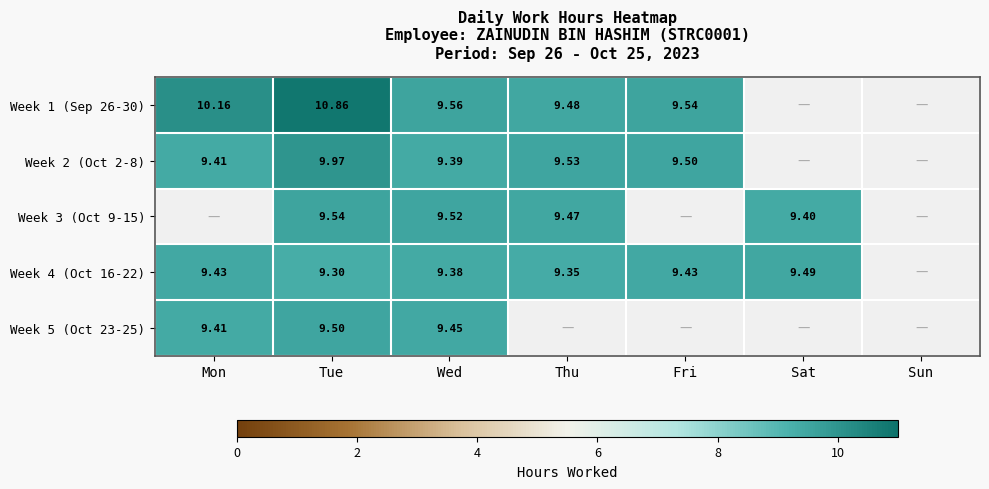

Is the value of Week 5 (Oct 23-25) at Tue greater than the value of Week 1 (Sep 26-30) at Wed?

No